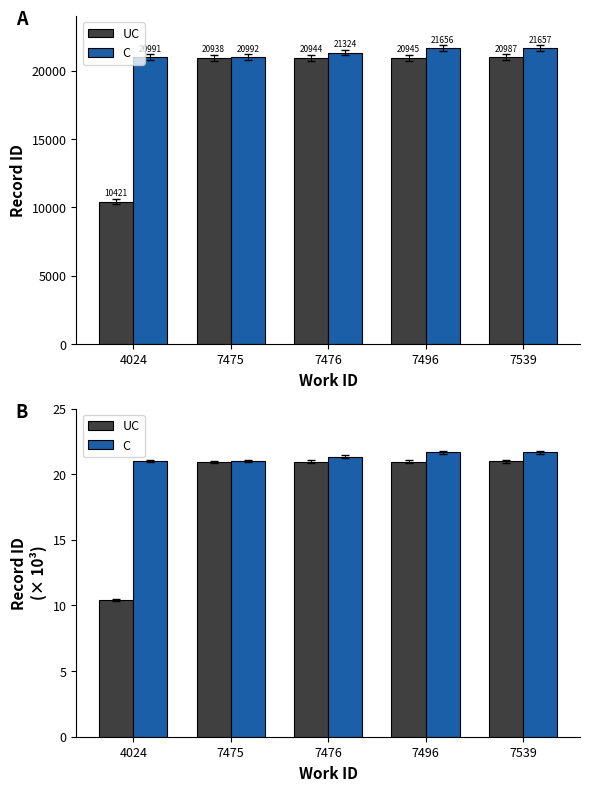

Reading left to right, extract all data points from this chart.

UC: 4024=10.4	7475=20.9	7476=20.9	7496=20.9	7539=21.0
C: 4024=21.0	7475=21.0	7476=21.3	7496=21.7	7539=21.7